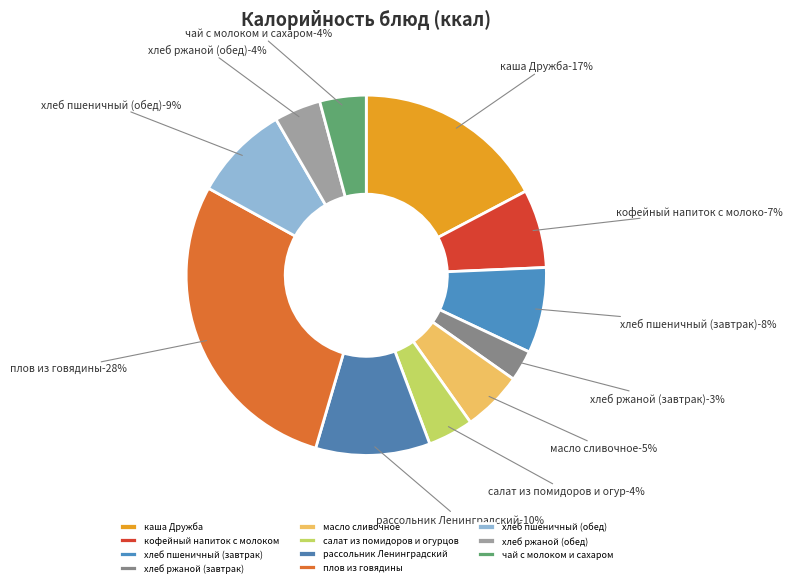

Is хлеб ржаной (завтрак) the majority of the pie?

No